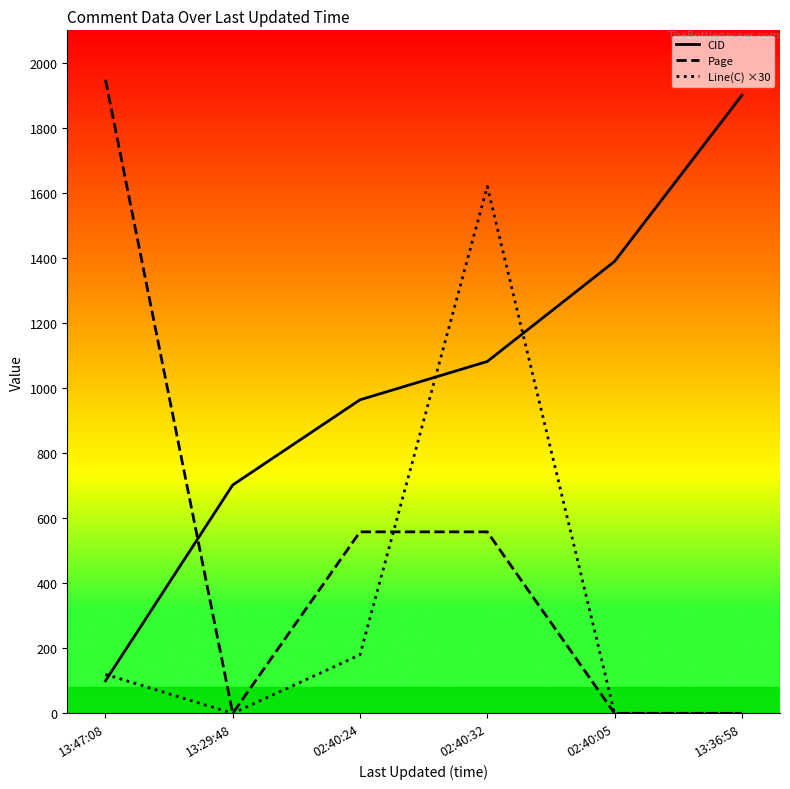

Which series has the largest total across all categories?

CID